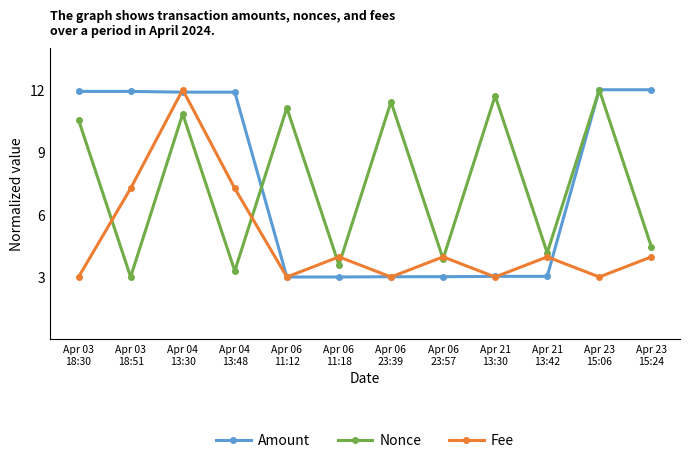

Does the chart have visible grid lines?

No